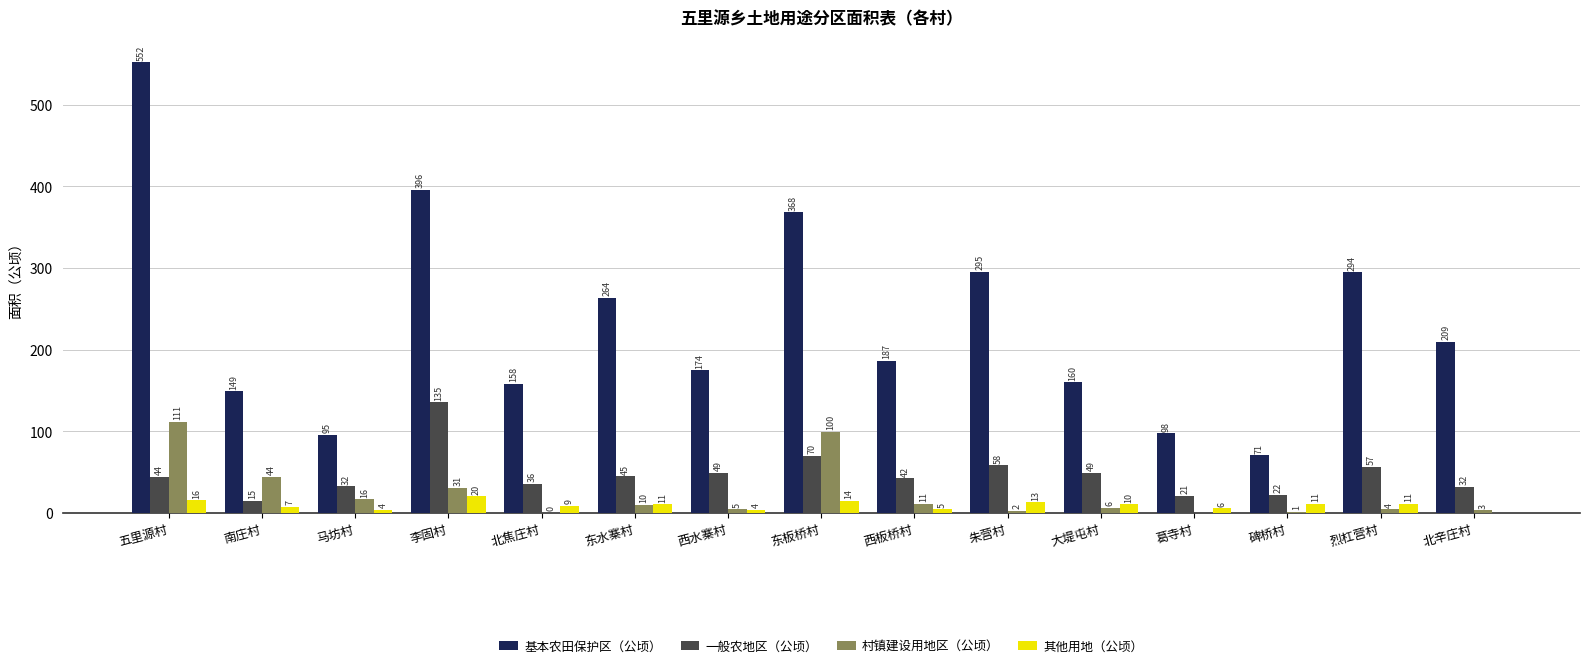

The 基本农田保护区（公顷） series shows 57.7 at 大堤屯村. True or false?

False